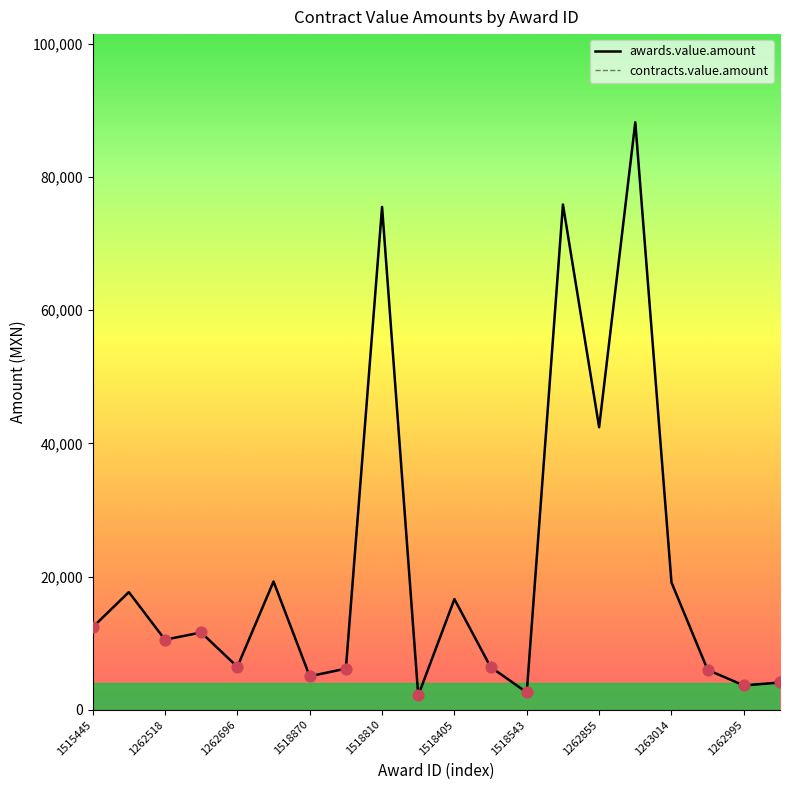

Is this an area chart (filled region under the line)?

No